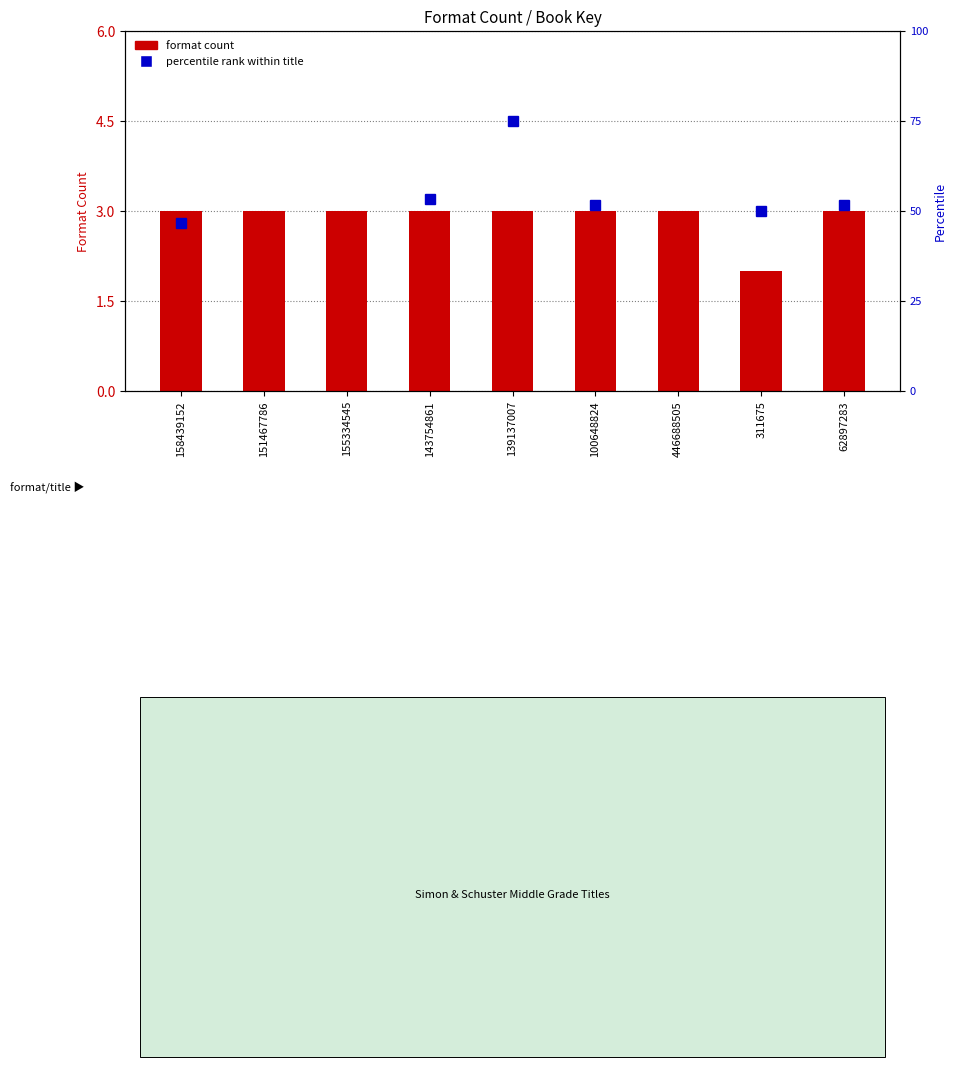

What is the average value?

3